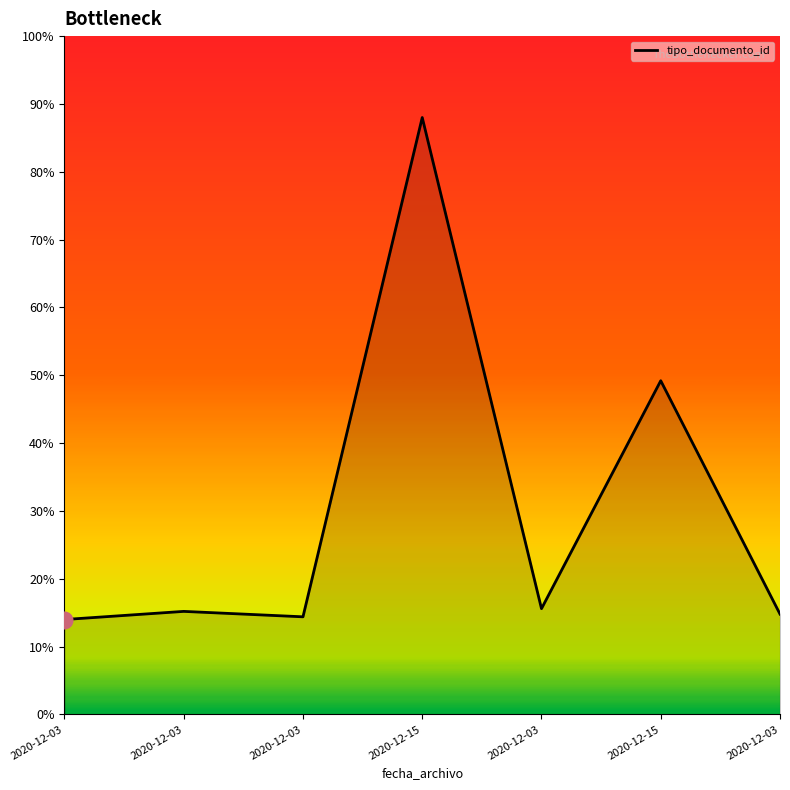

Does the chart display data point markers on the line(s)?

No